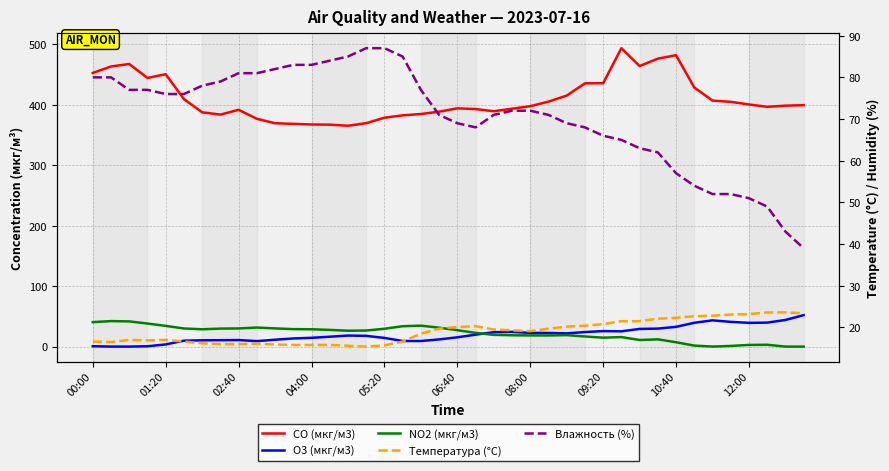

What is the difference between the Влажность (%) values at 37 and 39?

10.0